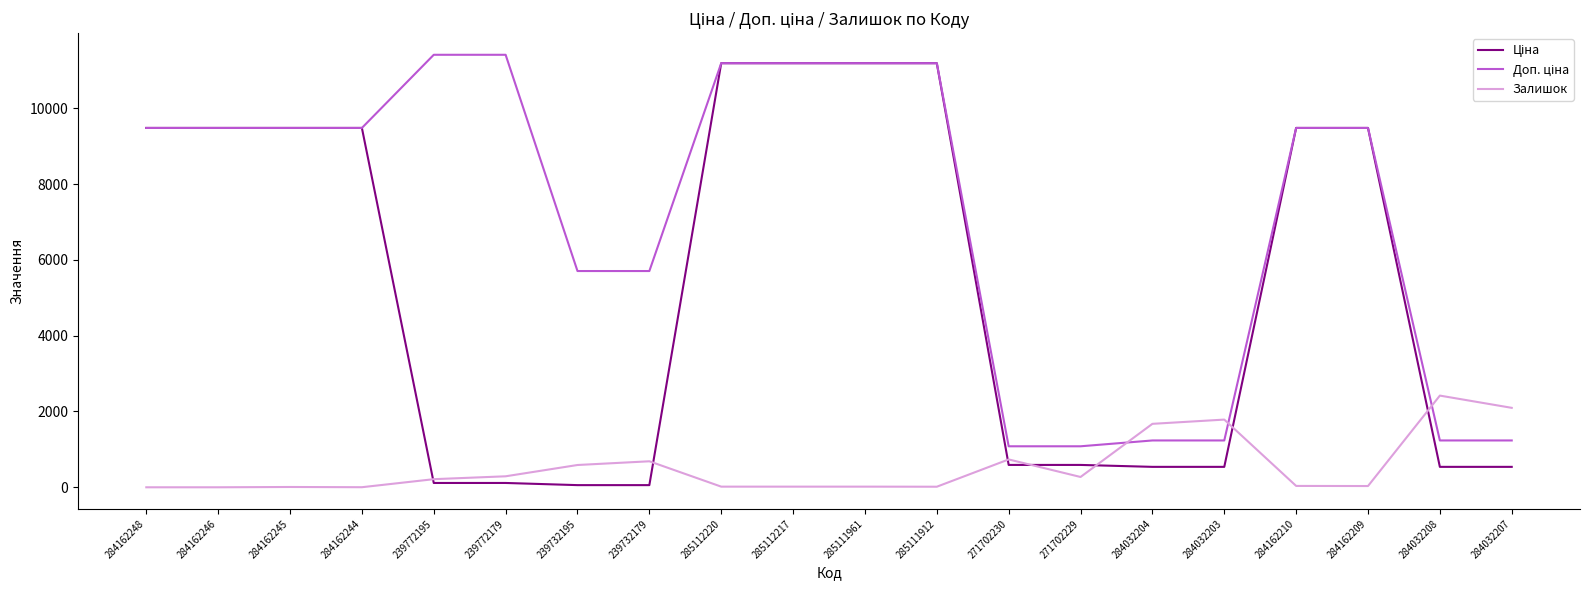

What is the total value across all series at 284032207?

3870.4